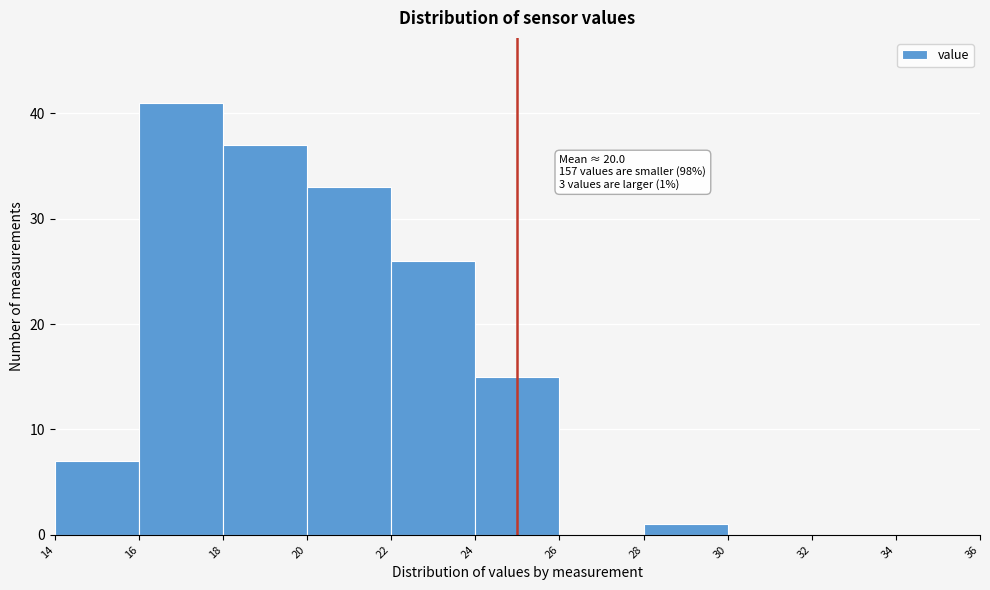

Over which range of the x-axis is the bar tallest?

16 to 18